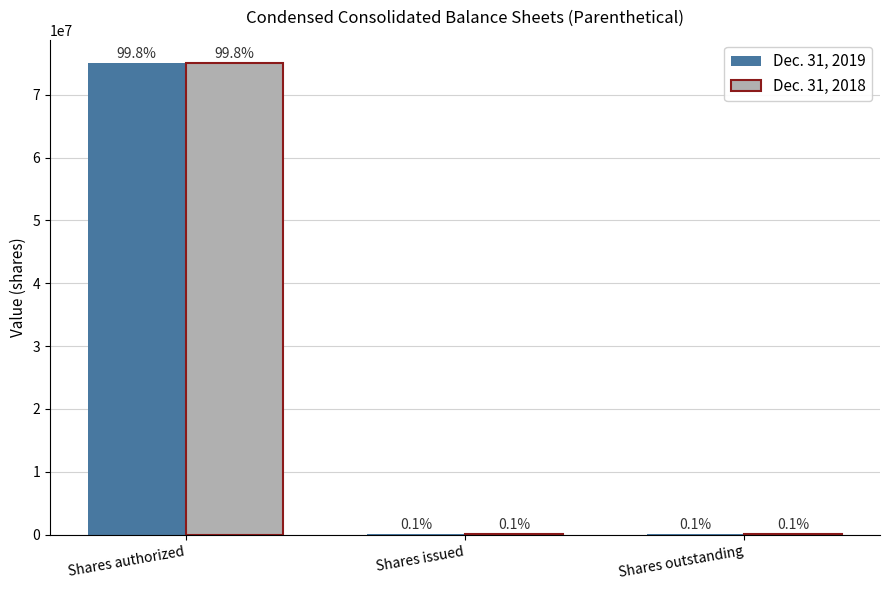

What are all the series names shown in the legend?

Dec. 31, 2019, Dec. 31, 2018